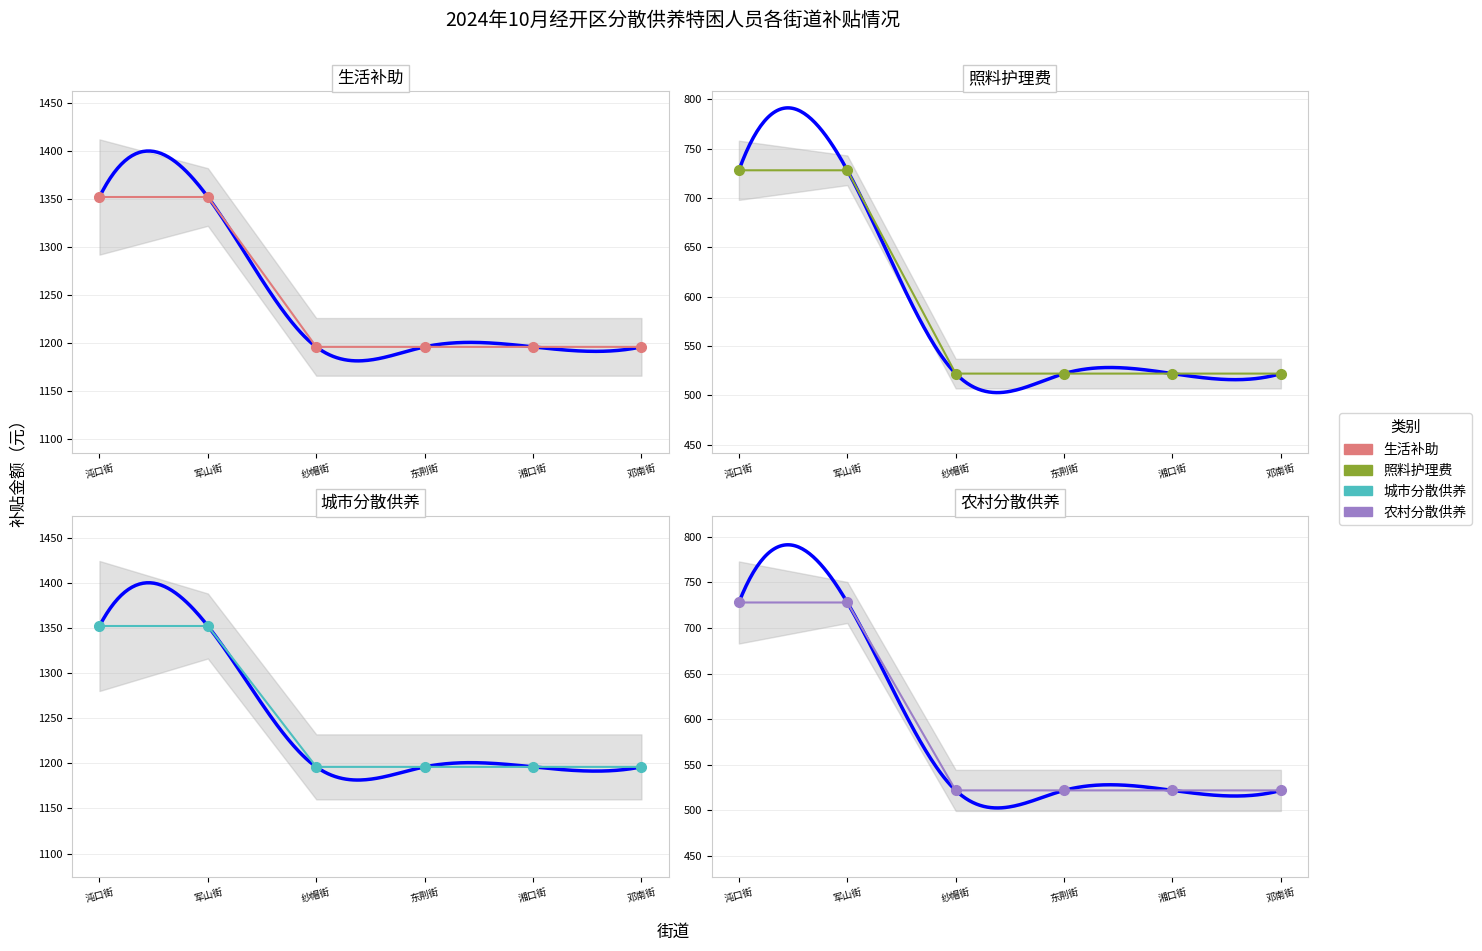

Reading left to right, extract all data points from this chart.

生活补助: 沌口街=1352	军山街=1352	纱帽街=1196	东荆街=1196	湘口街=1196	邓南街=1196
照料护理费: 沌口街=728	军山街=728	纱帽街=522	东荆街=522	湘口街=522	邓南街=522
城市分散供养: 沌口街=1352	军山街=1352	纱帽街=1196	东荆街=1196	湘口街=1196	邓南街=1196
农村分散供养: 沌口街=728	军山街=728	纱帽街=522	东荆街=522	湘口街=522	邓南街=522